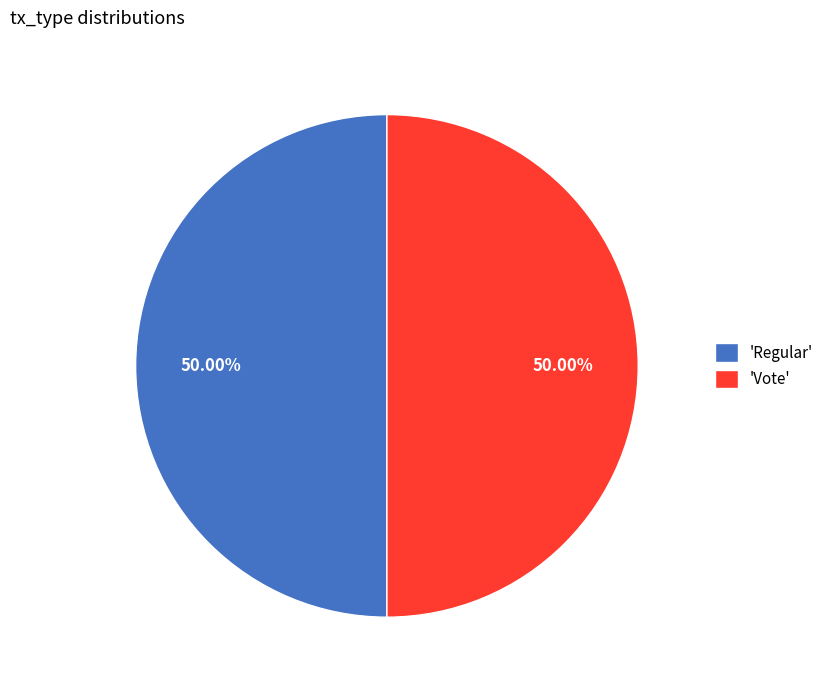

What is the ratio of the value at 'Regular' to the value at 'Vote'?

1.0